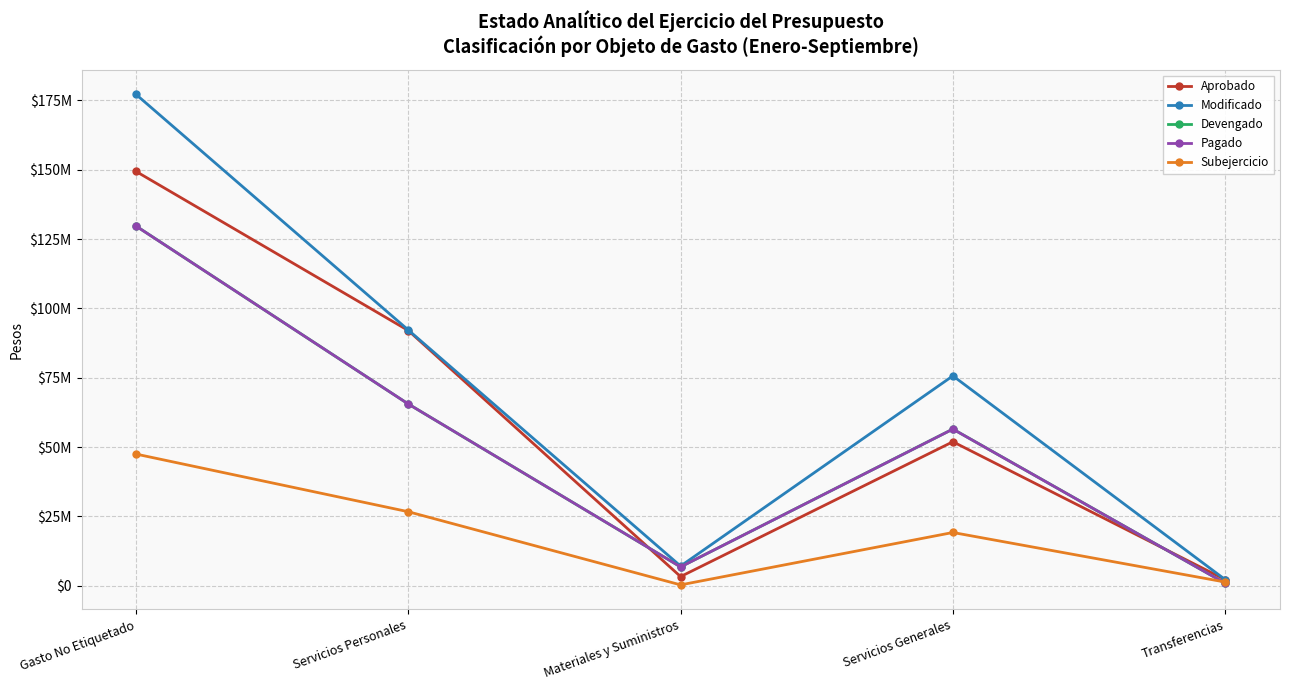

Does the chart display data point markers on the line(s)?

Yes